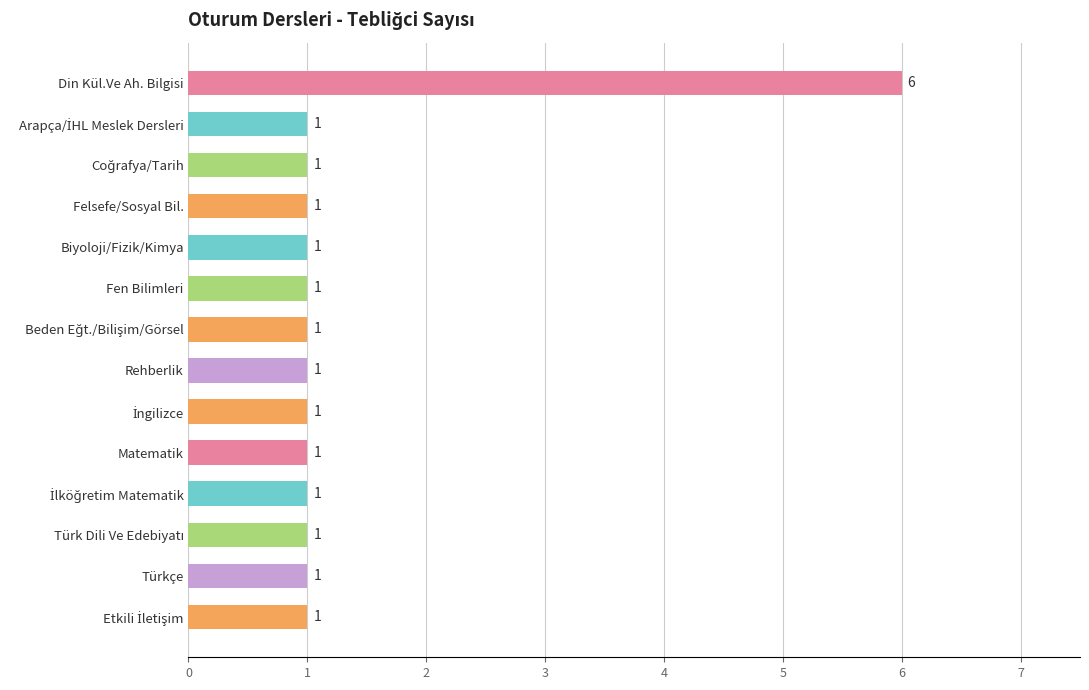

What is the greatest value displayed?

6